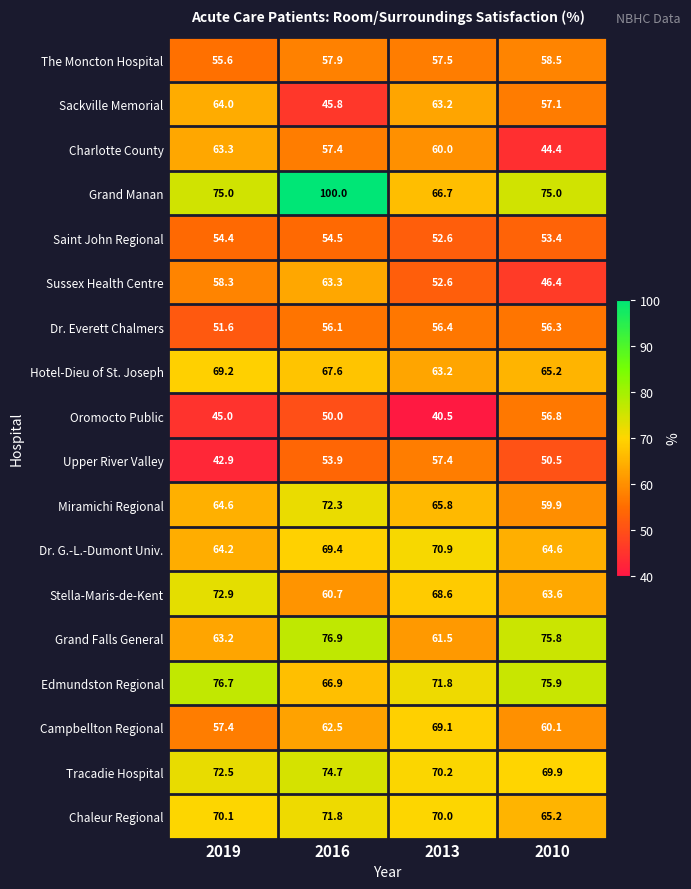

The value of Sussex Health Centre at 2019 is 58.3. True or false?

True